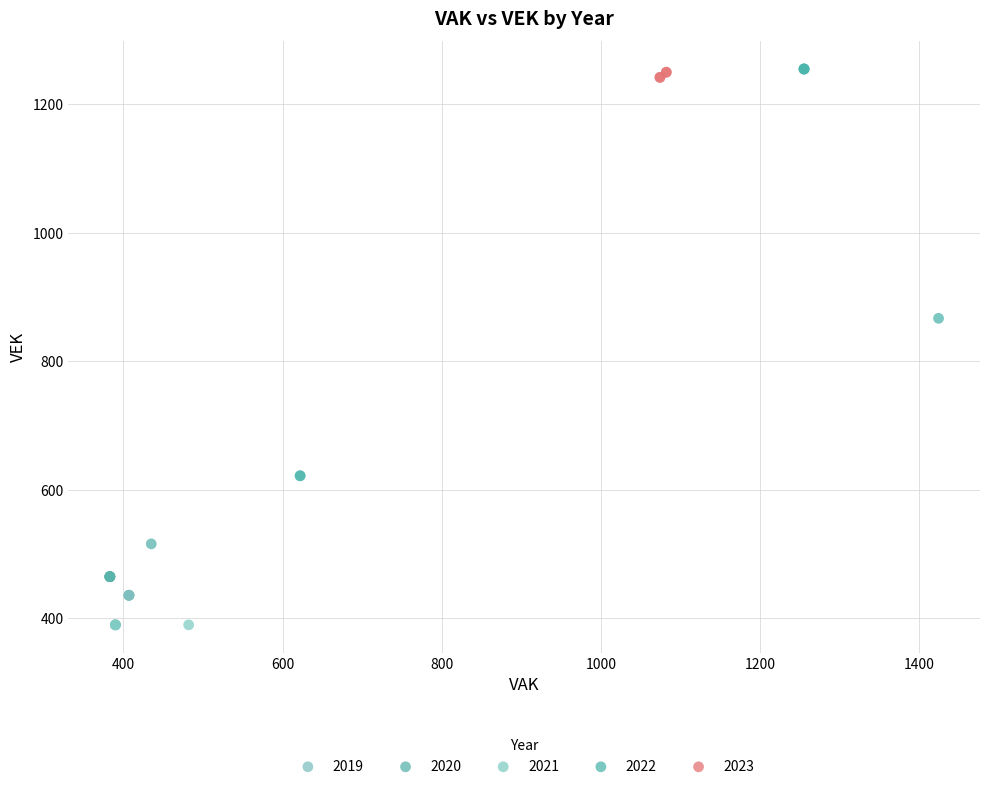

What are all the series names shown in the legend?

2019, 2020, 2021, 2022, 2023